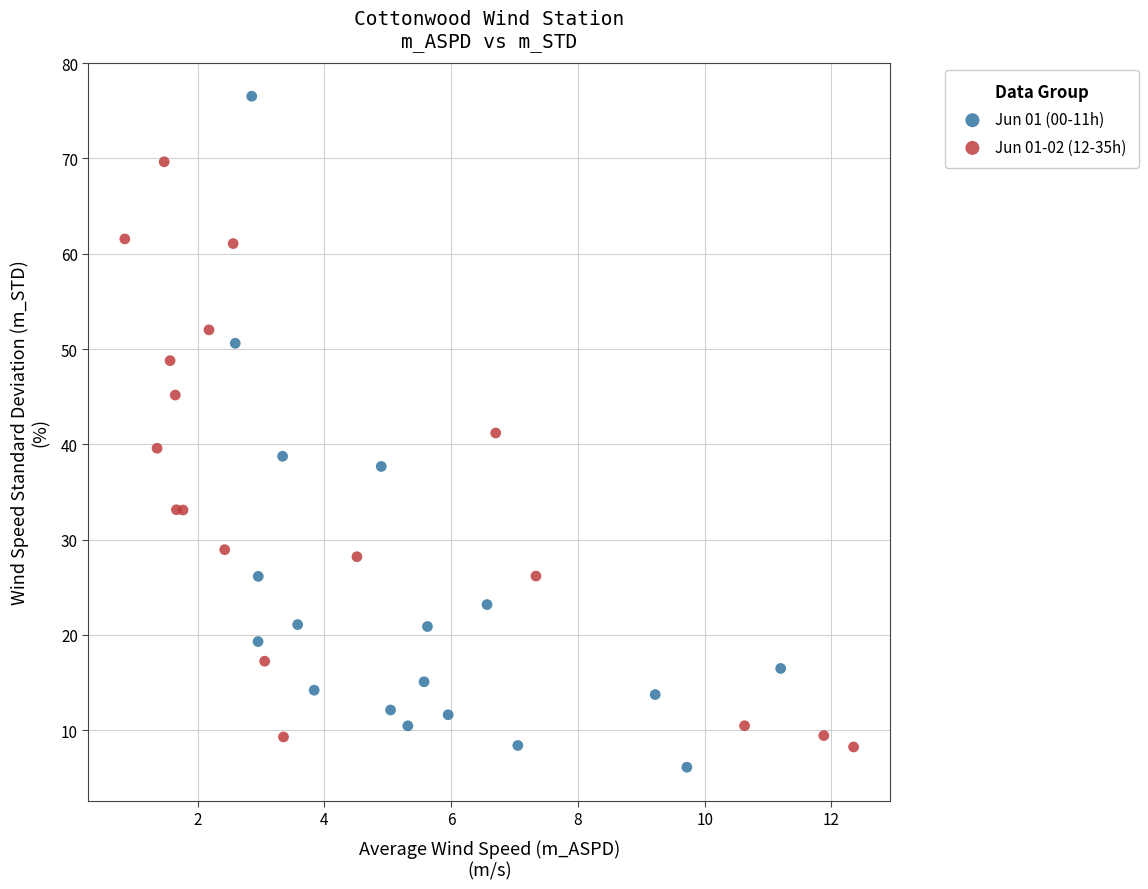

Which series has the largest Y range (max minus min)?

Jun 01 (00-11h)